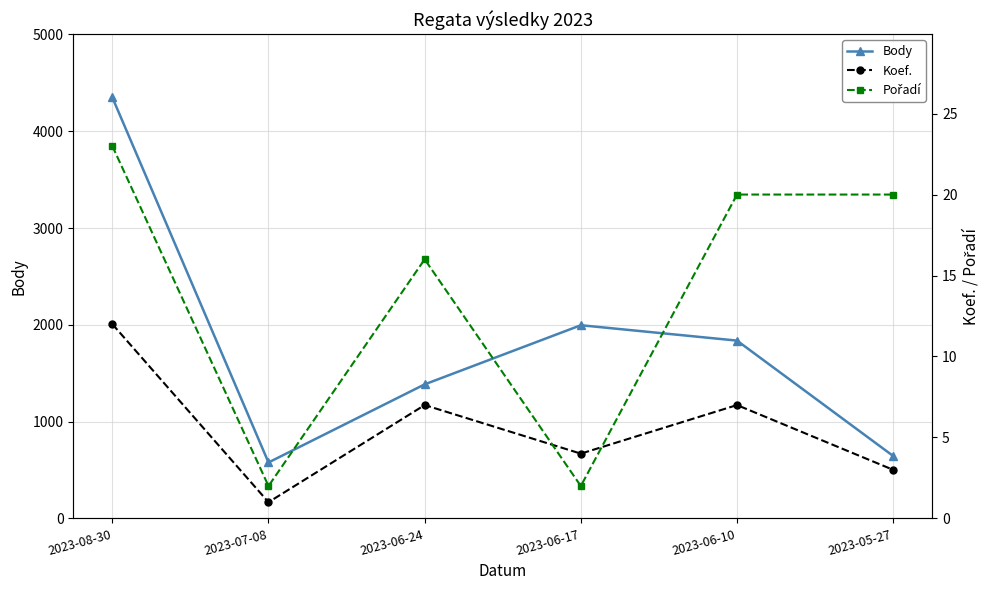

What are all the series names shown in the legend?

Body, Koef., Pořadí